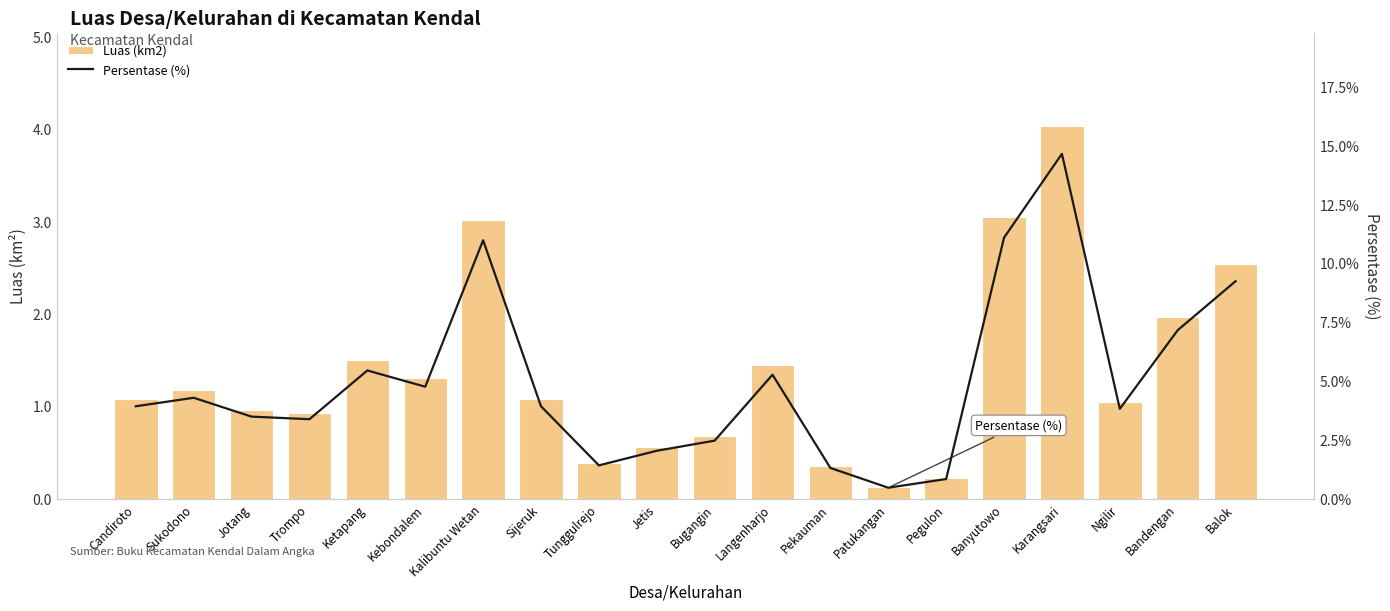

Is the value of Persentase (%) at Pegulon greater than the value of Luas (km2) at Bugangin?

Yes